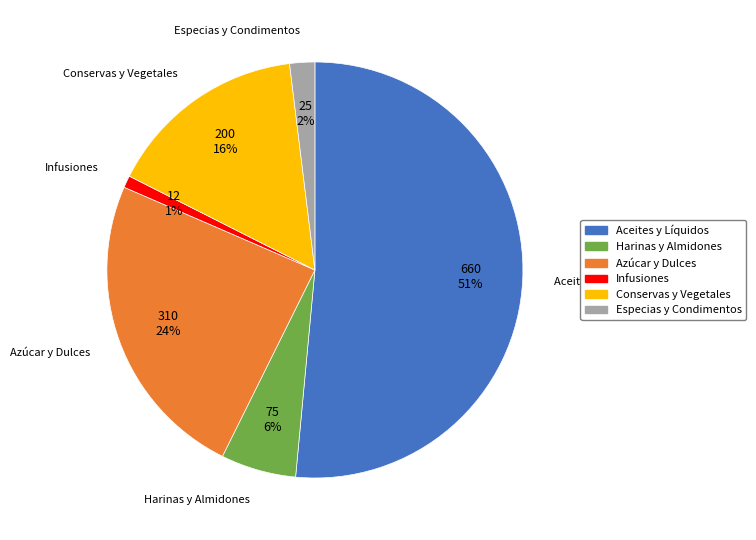

Does any single category account for the majority?

Yes